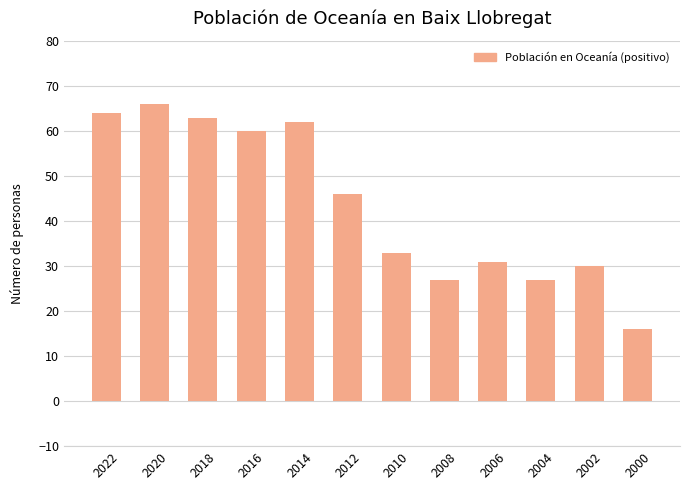

The value at 2000 is 4. True or false?

False